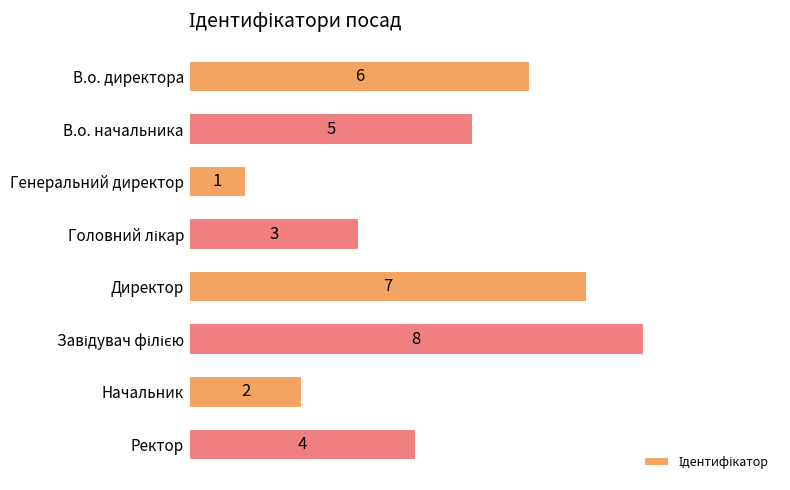

Count the number of categories in the chart.

8